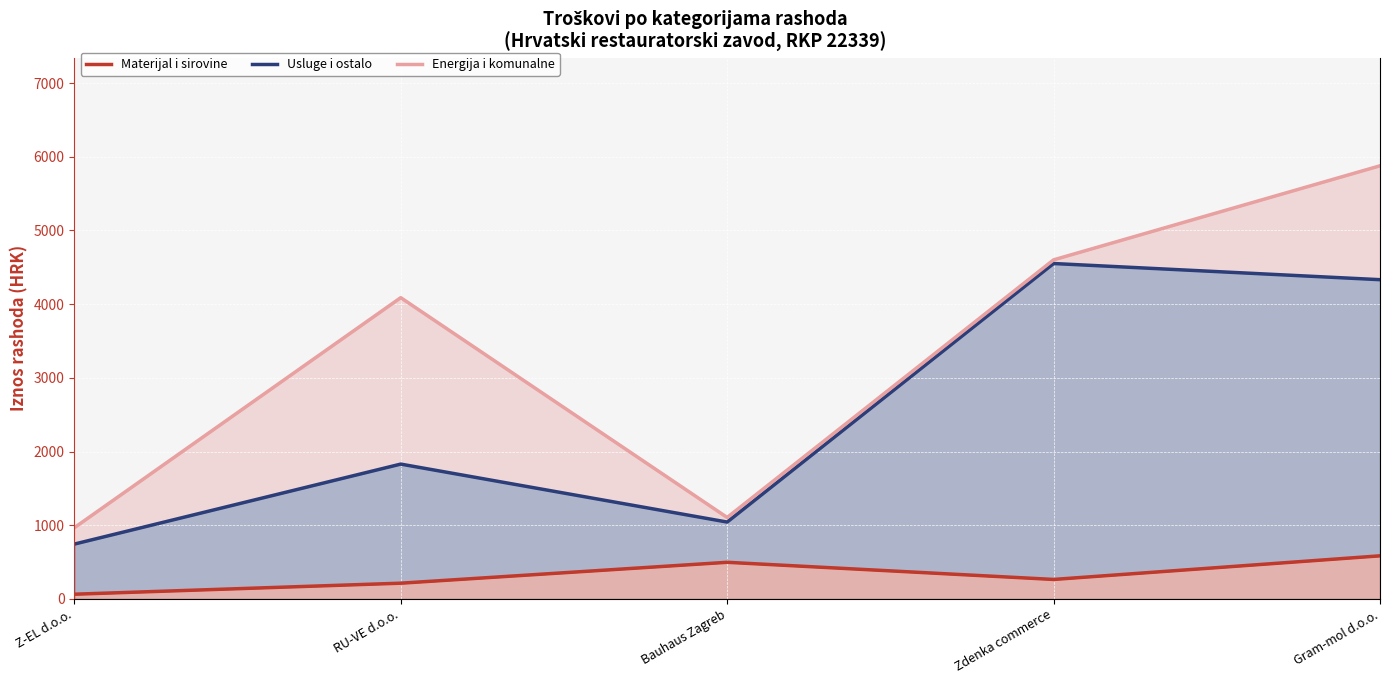

How many data points in Energija i komunalne are less than 4088?

2